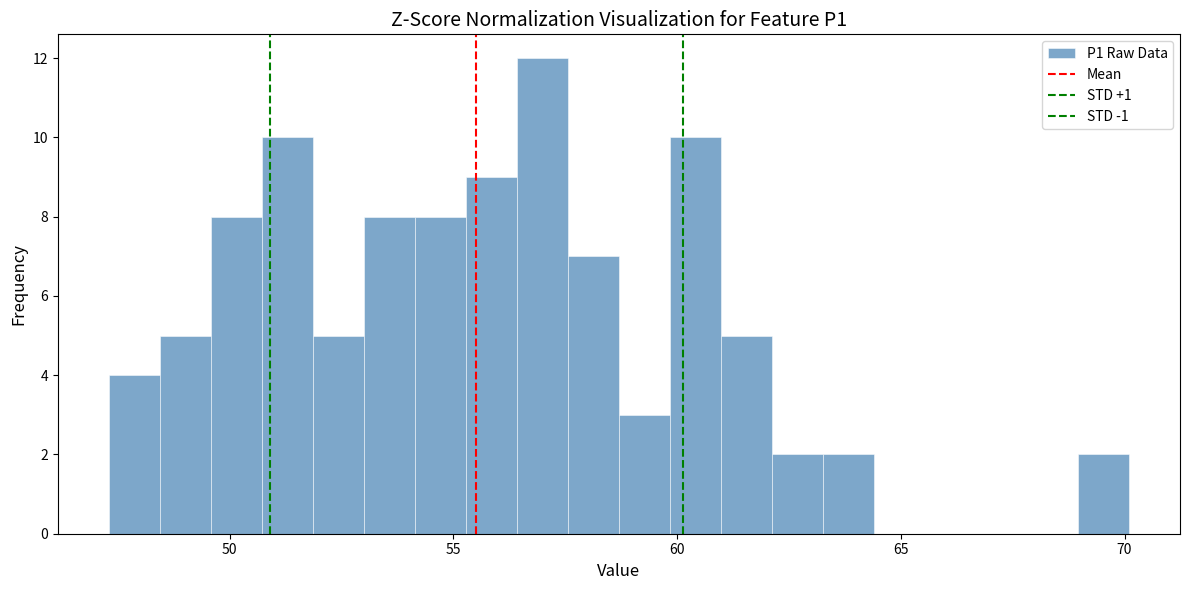

Read against the x-axis, roughly where is the centre of the tallest bar?

57.0